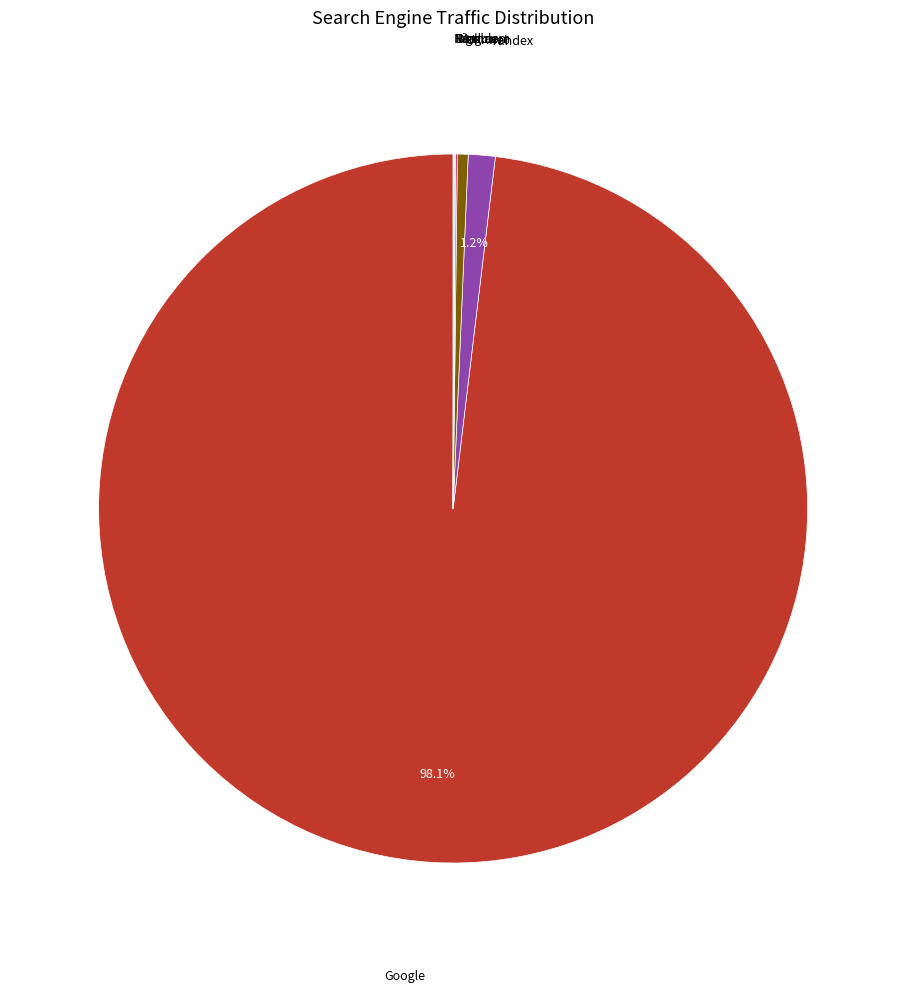

Does any single category account for the majority?

Yes